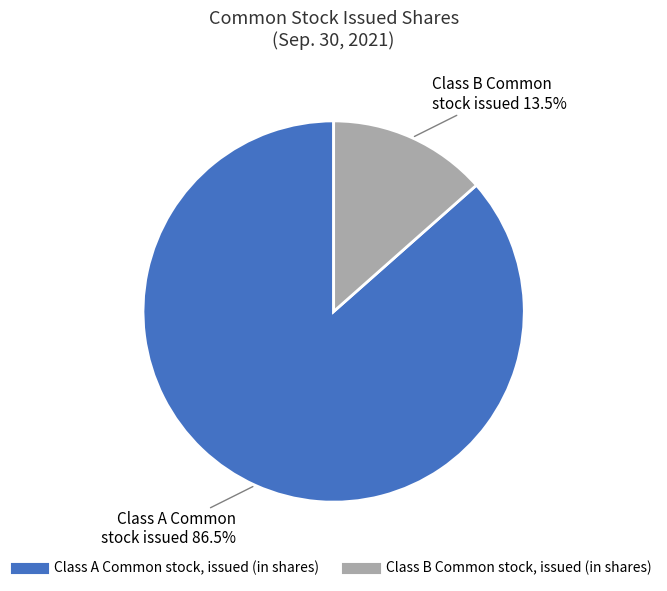

Approximately how many times larger is the value at Class A Common stock, issued (in shares) compared to Class B Common stock, issued (in shares)?

6.4